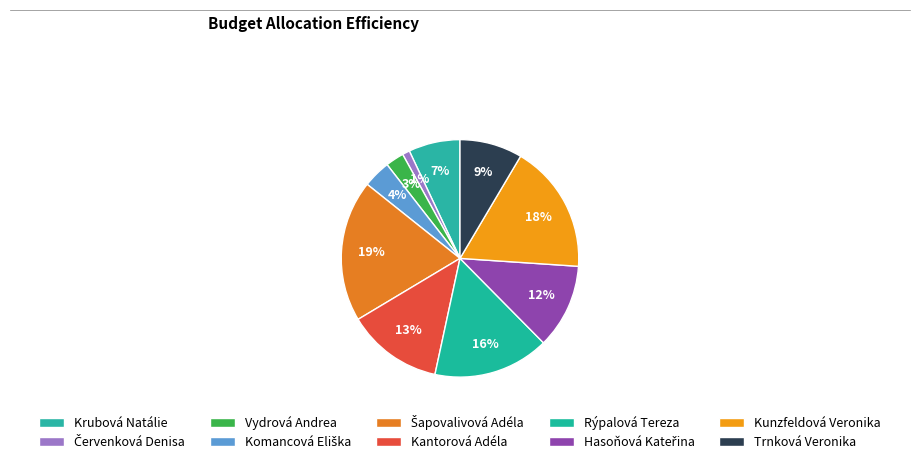

How many segments does this pie chart have?

10